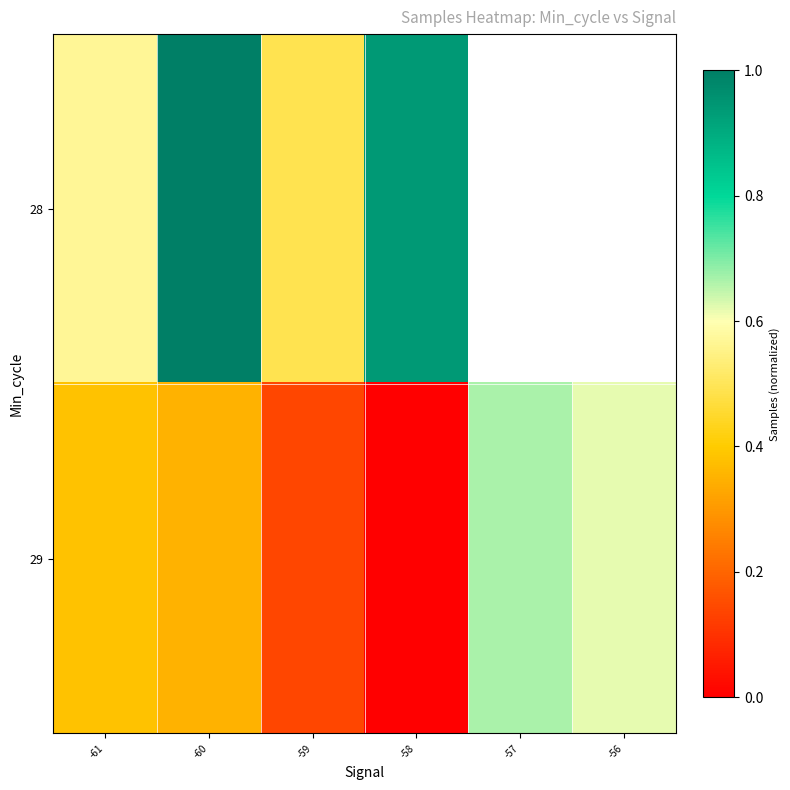

Where is 28 nearest to the value 0?

-59